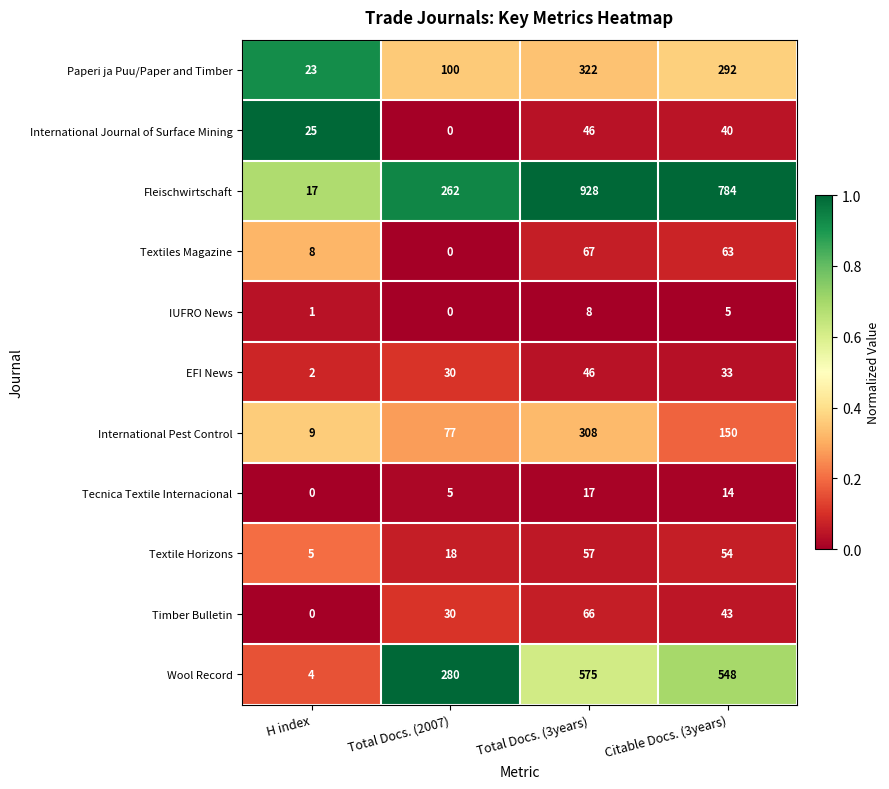

What is the difference between the second highest and minimum values in the International Journal of Surface Mining series?

40